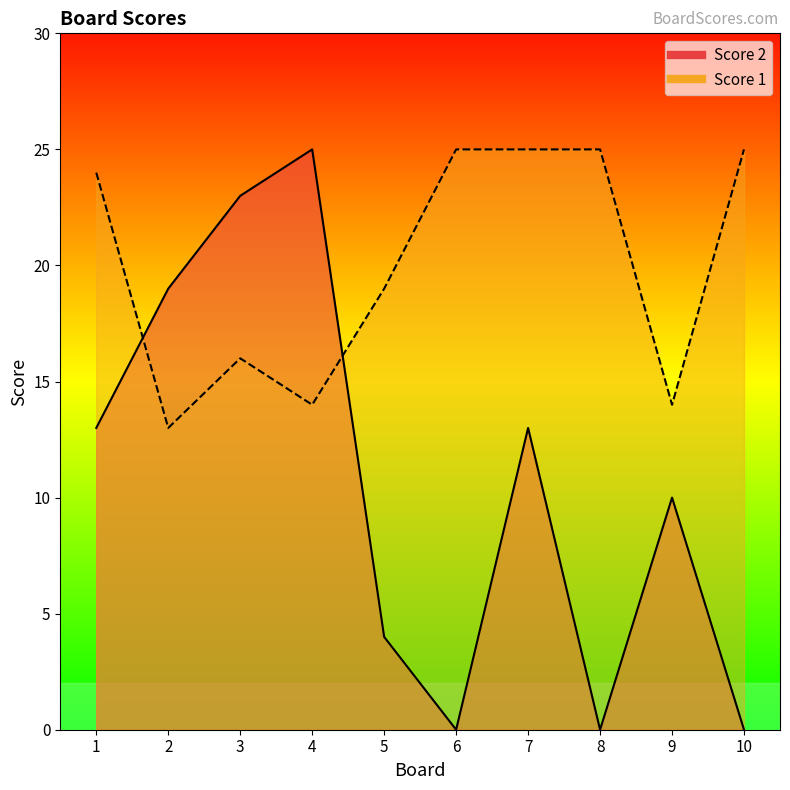

What is the lowest value of the Score 1 series?

13